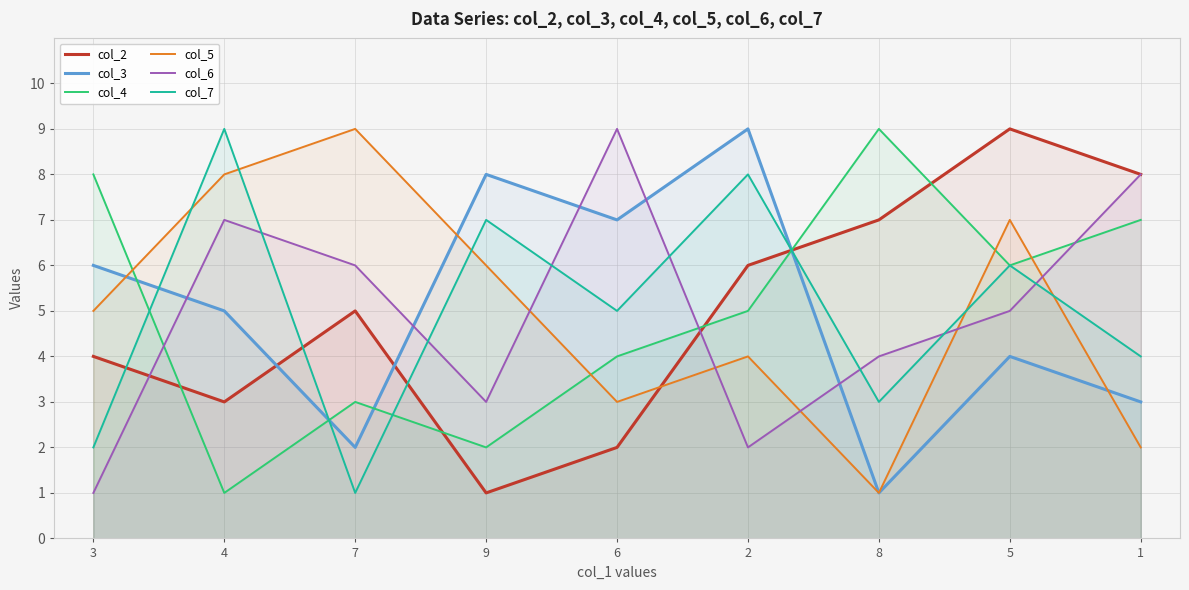

List the labels in order of col_7 value, smallest first.

7, 3, 8, 1, 6, 5, 9, 2, 4